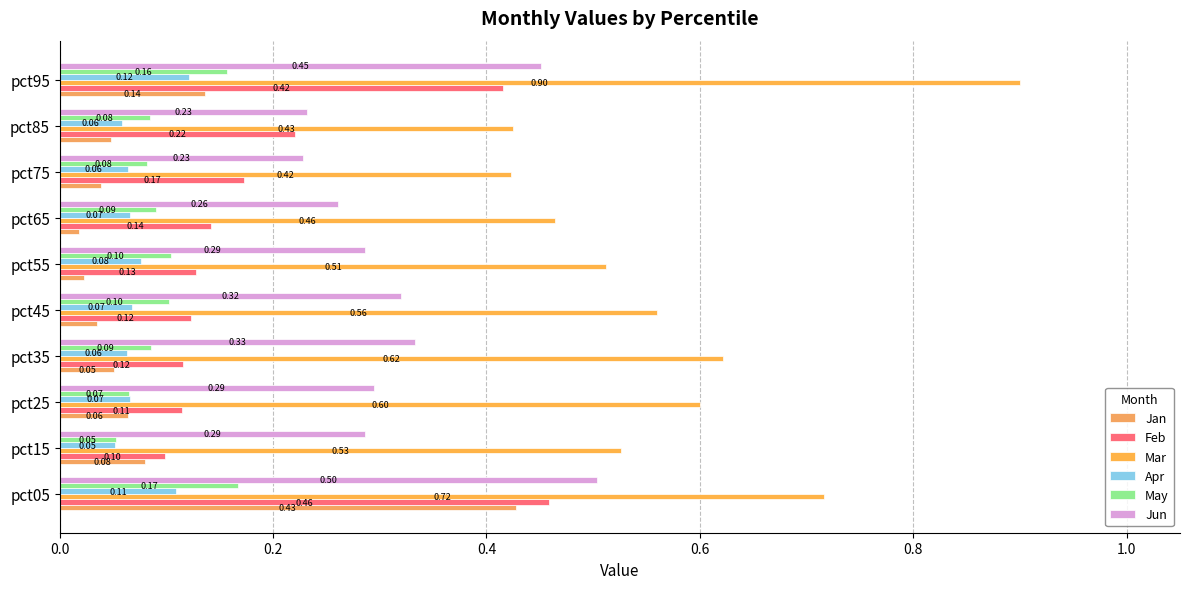

How many categories are shown in the chart?

10